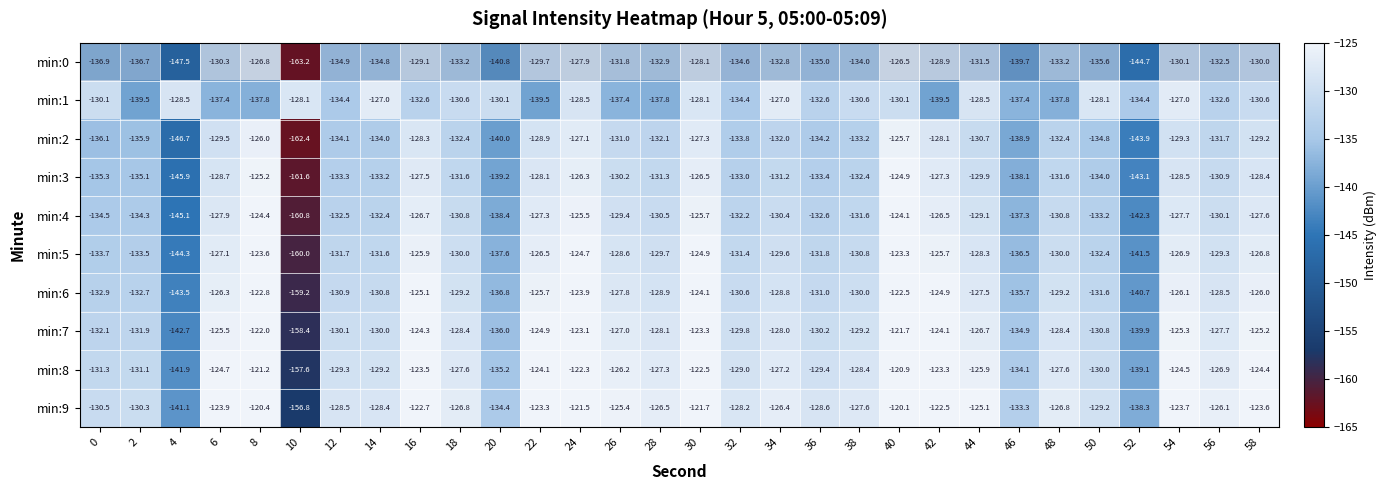

What is the spread (max minus min) of values at 28?

11.3